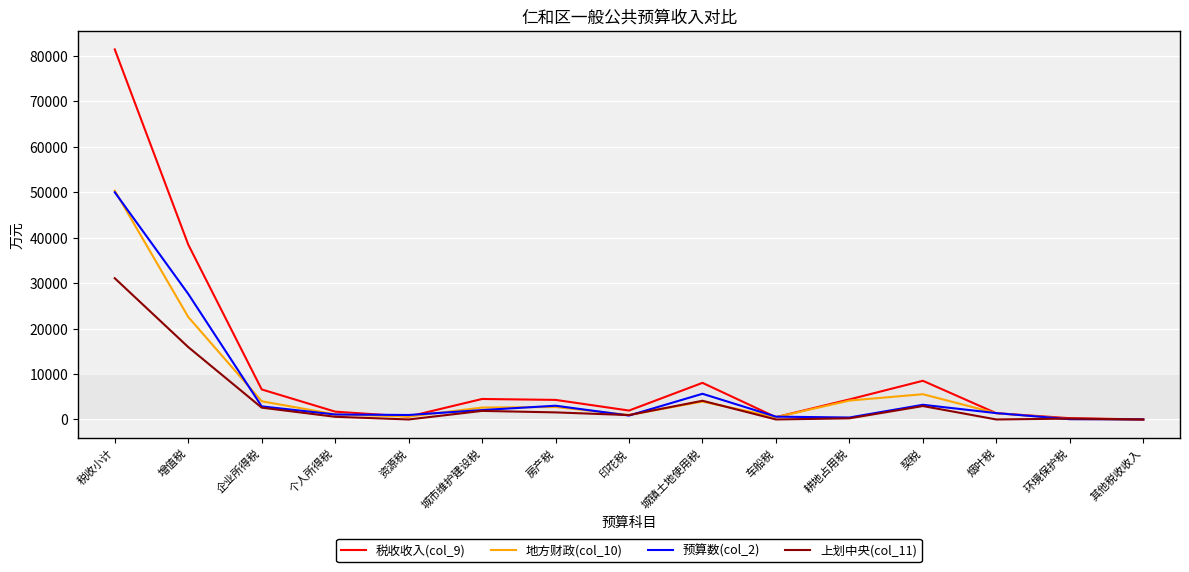

True or false: 税收收入(col_9) has a value of 7889 at 耕地占用税.

False